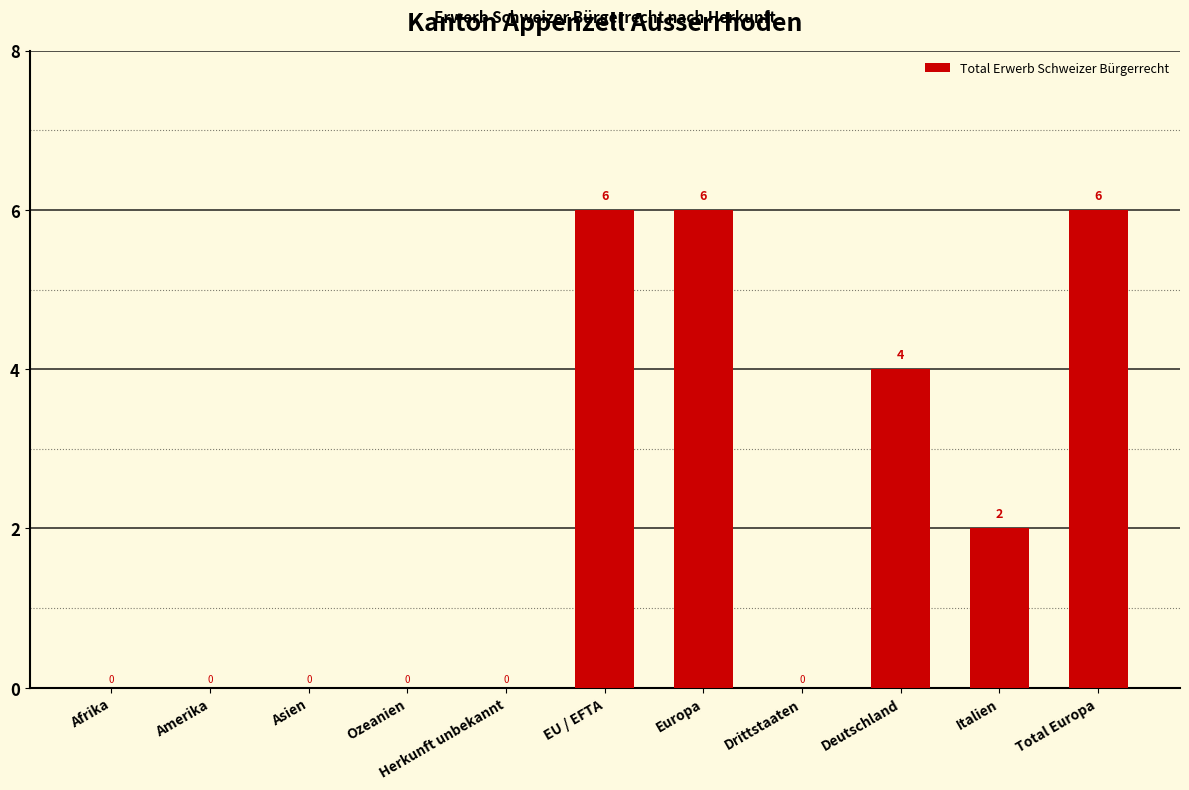

What is the greatest value displayed?

6